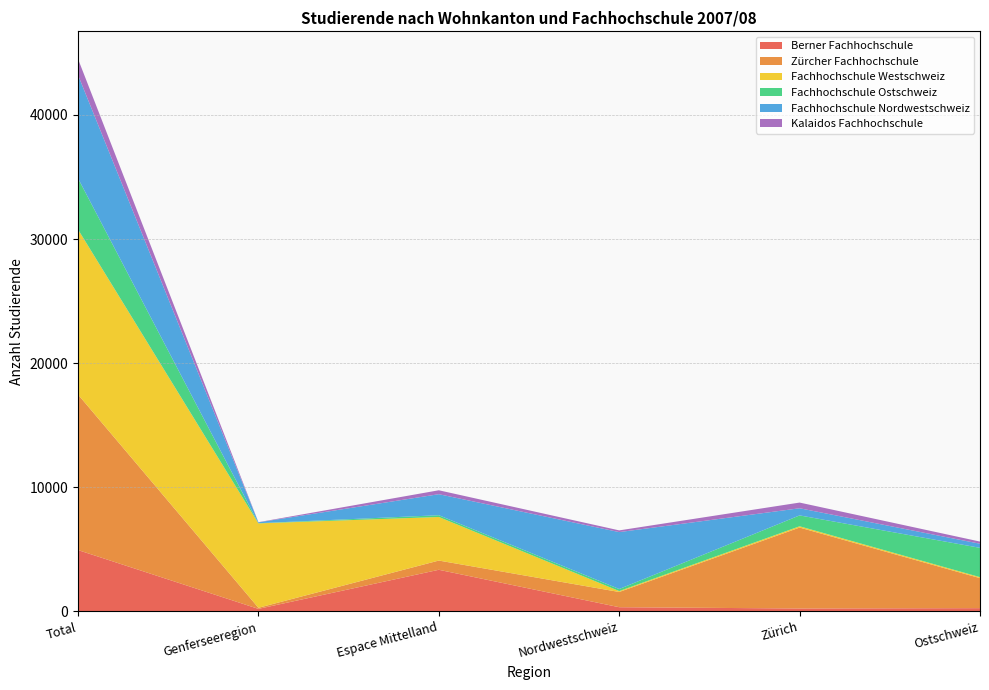

Reading right to left, what are all the values shown in this chart?

Berner Fachhochschule: Ostschweiz=263	Zürich=235	Nordwestschweiz=338	Espace Mittelland=3354	Genferseeregion=204	Total=4943
Zürcher Fachhochschule: Ostschweiz=2417	Zürich=6521	Nordwestschweiz=1227	Espace Mittelland=744	Genferseeregion=89	Total=12532
Fachhochschule Westschweiz: Ostschweiz=81	Zürich=104	Nordwestschweiz=74	Espace Mittelland=3510	Genferseeregion=6801	Total=13301
Fachhochschule Ostschweiz: Ostschweiz=2361	Zürich=876	Nordwestschweiz=165	Espace Mittelland=143	Genferseeregion=14	Total=4122
Fachhochschule Nordwestschweiz: Ostschweiz=330	Zürich=575	Nordwestschweiz=4587	Espace Mittelland=1694	Genferseeregion=68	Total=8326
Kalaidos Fachhochschule: Ostschweiz=175	Zürich=459	Nordwestschweiz=138	Espace Mittelland=316	Genferseeregion=15	Total=1291